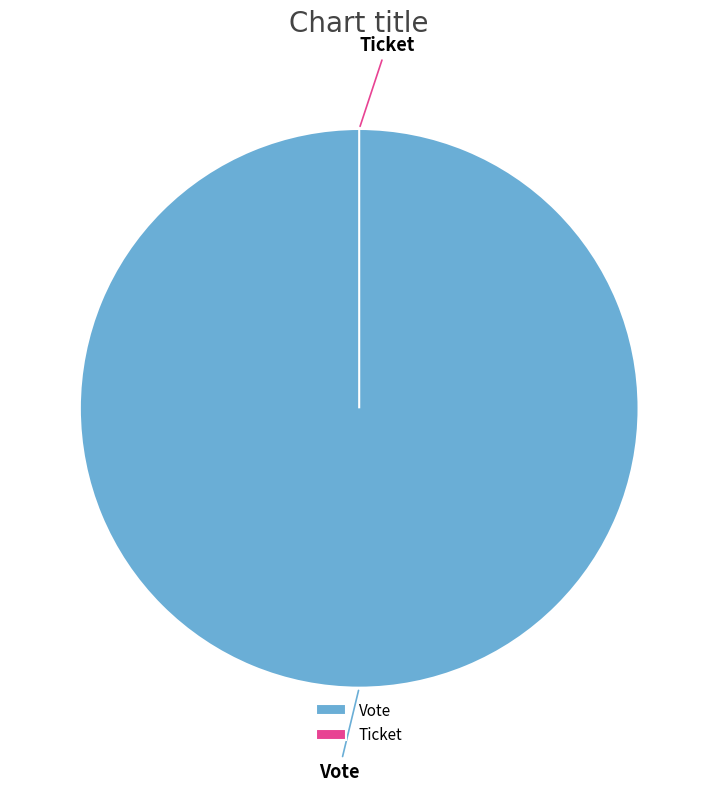

What is the change in value from Vote to Ticket?

-1